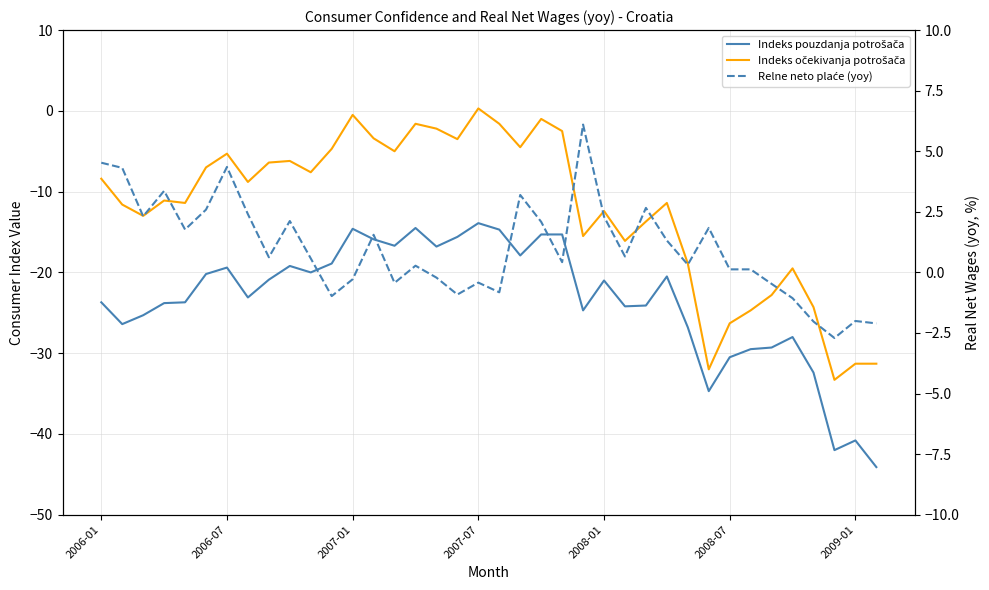

In Relne neto plaće (yoy), how many points are higher than both neighbors (excluding endpoints)?

11